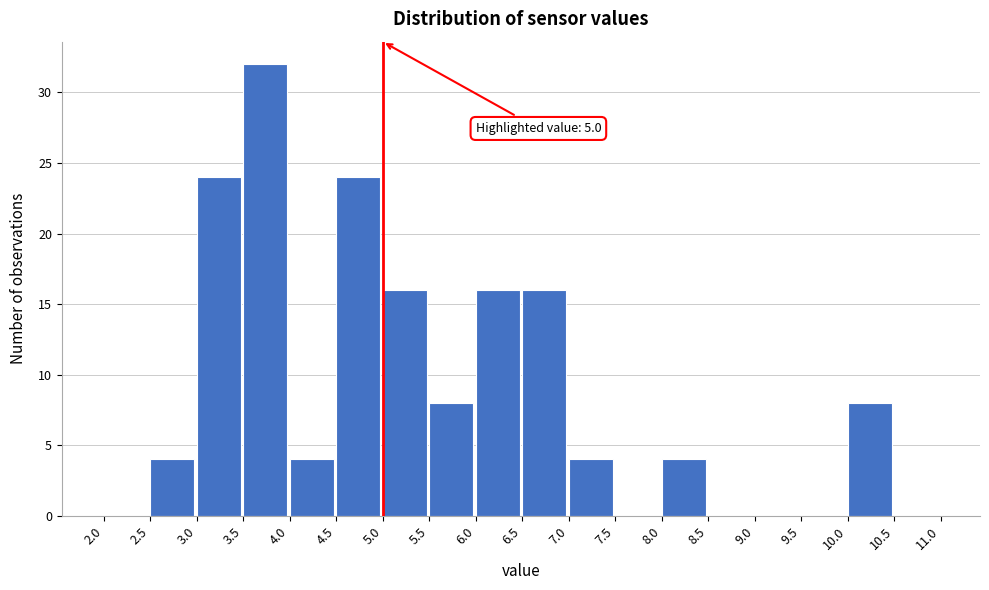

Over which range of the x-axis is the bar tallest?

3.5 to 4.0